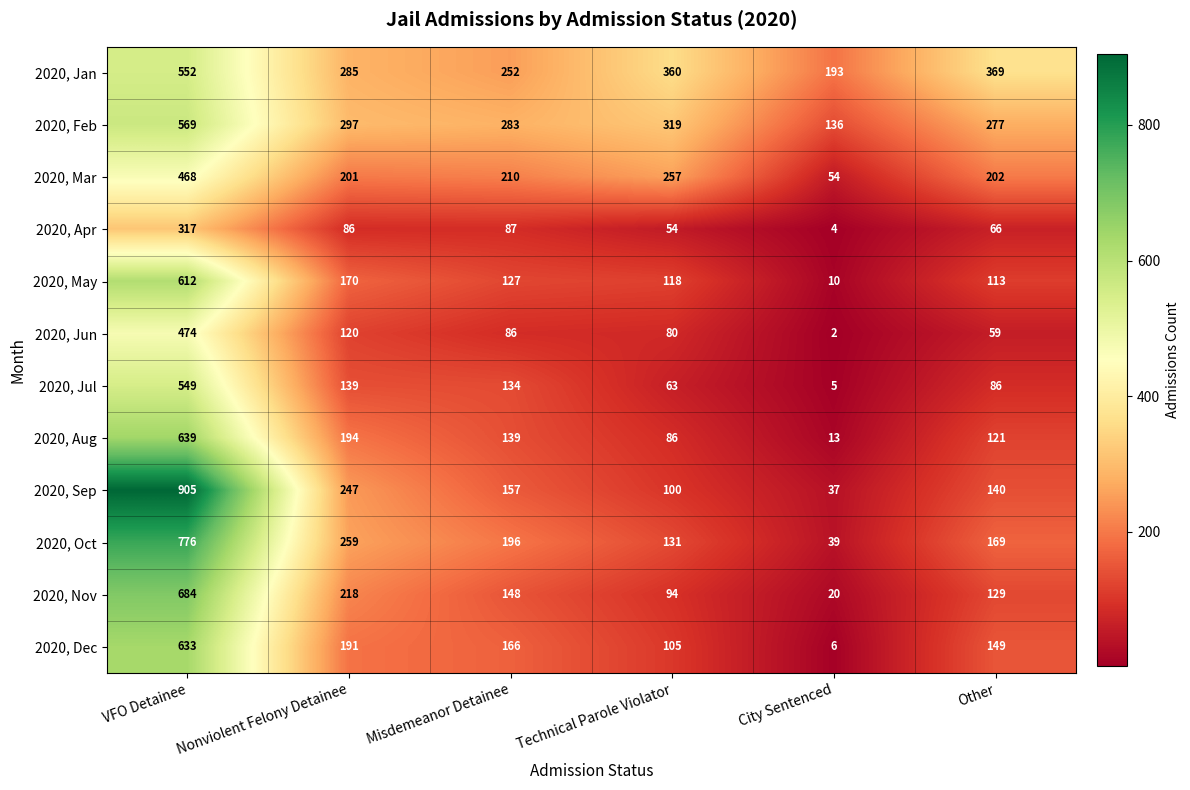

At which category is the sum across all series the highest?

VFO Detainee